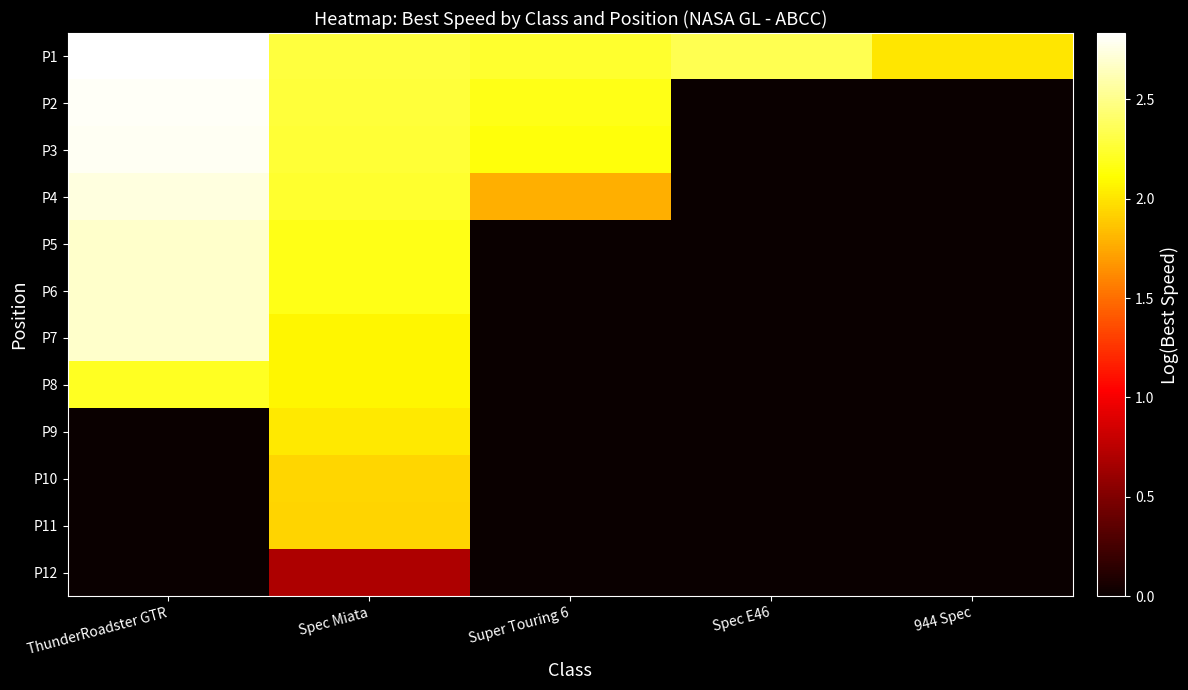

What is the difference between the highest and lowest values at ThunderRoadster GTR?

2.8